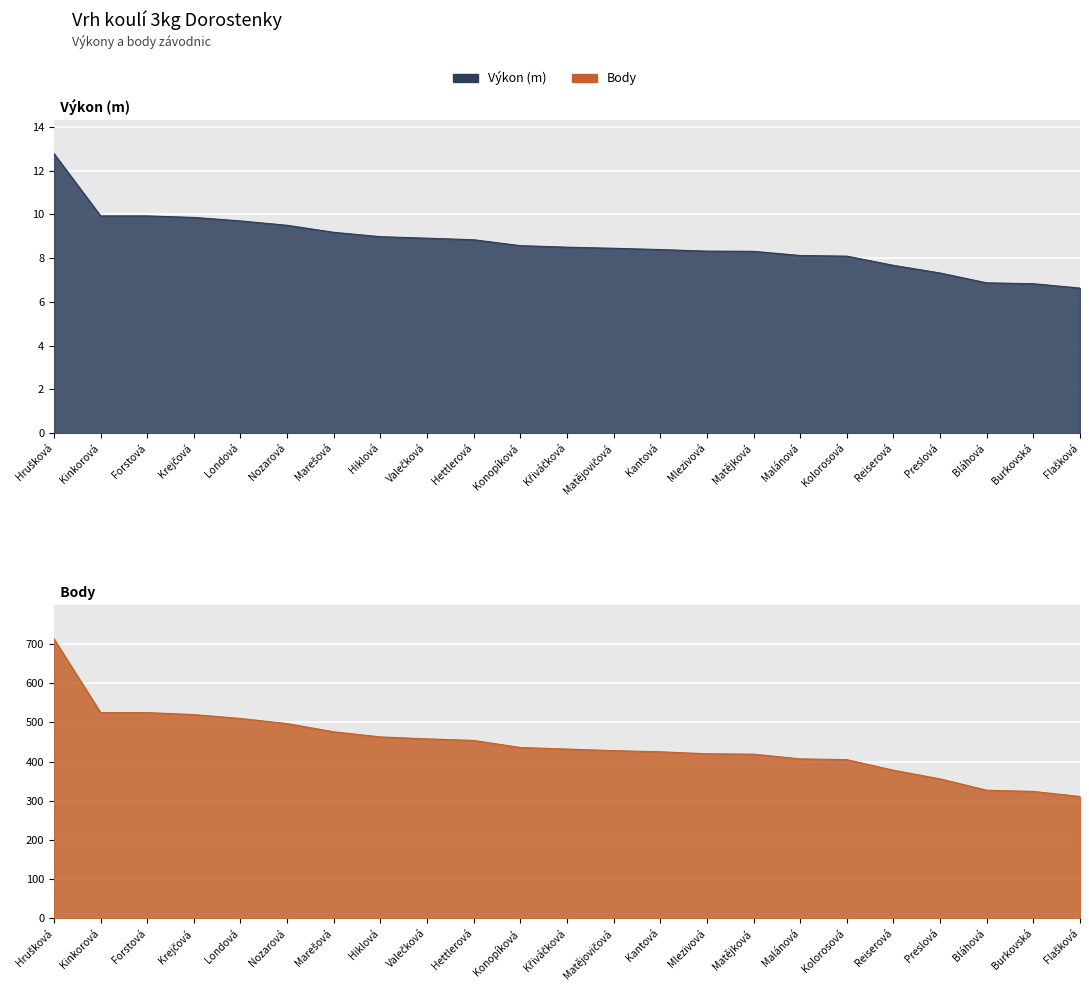

True or false: Body has more than 0 interior local peaks.

False